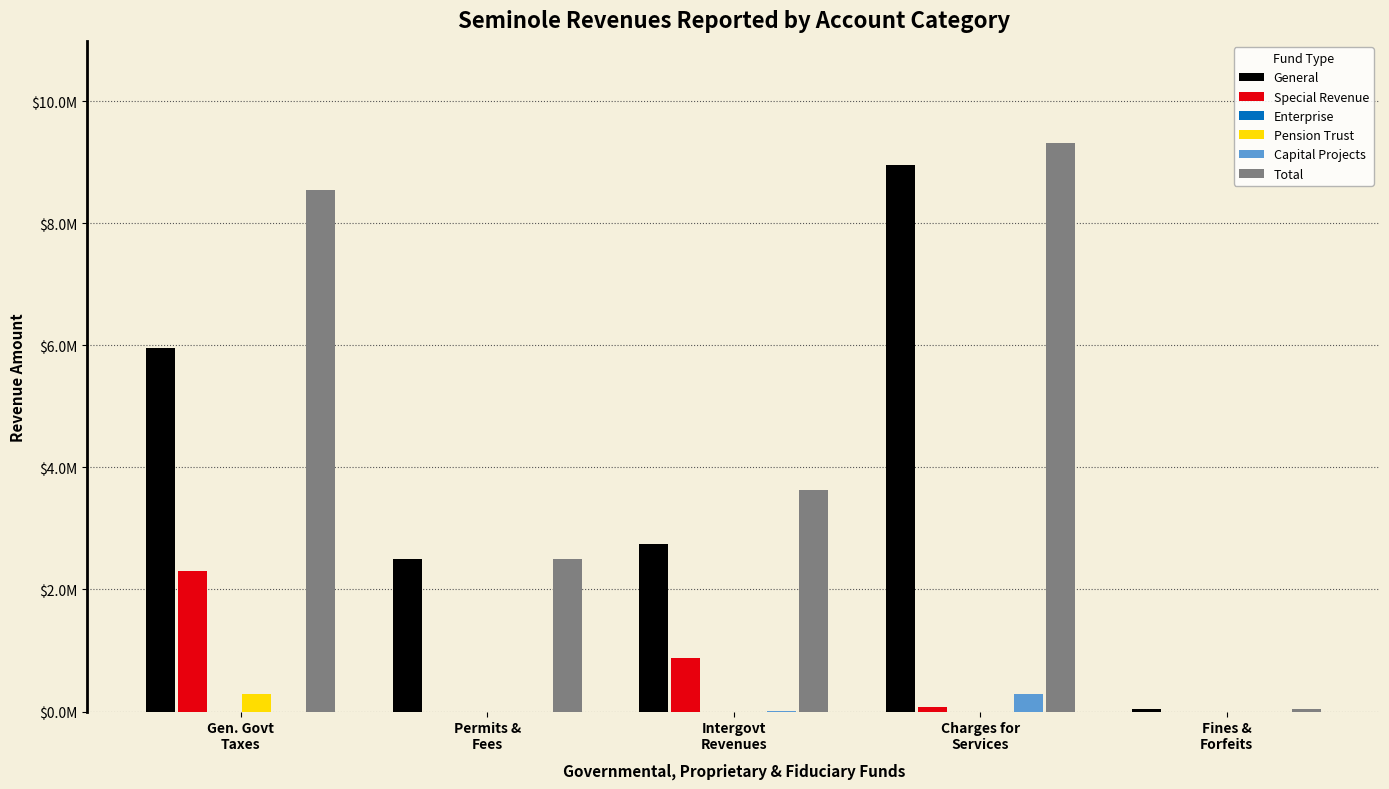

Which series has the largest range (max minus min)?

Total